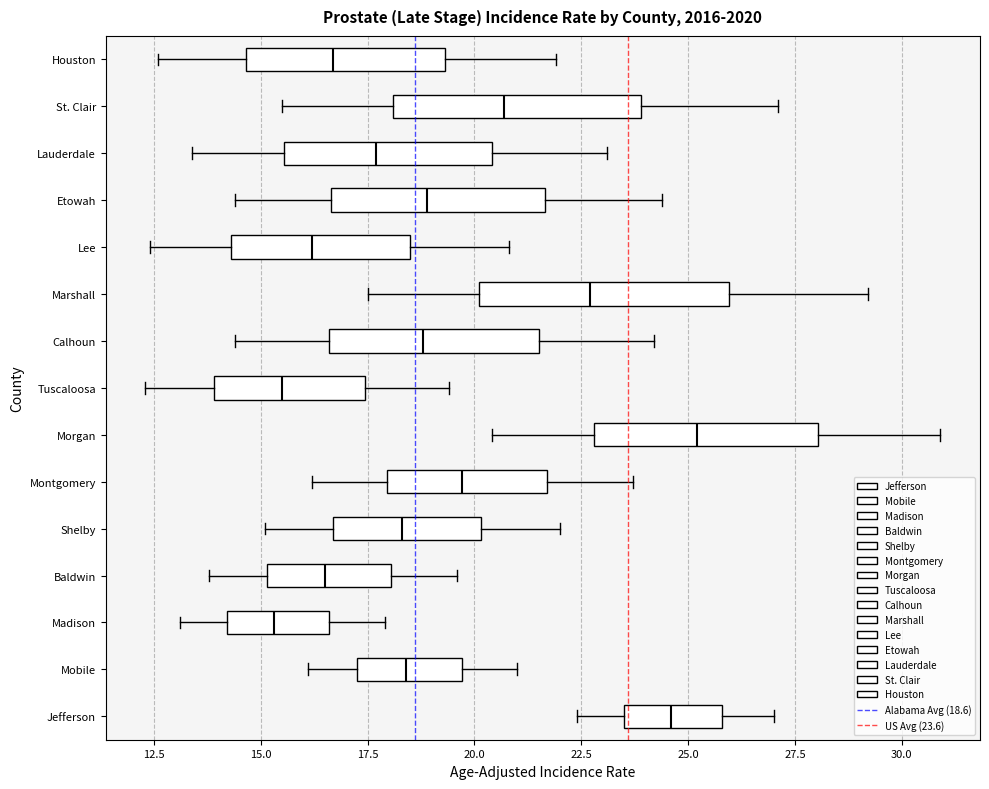

Which box has the furthest to the right median line?

Morgan